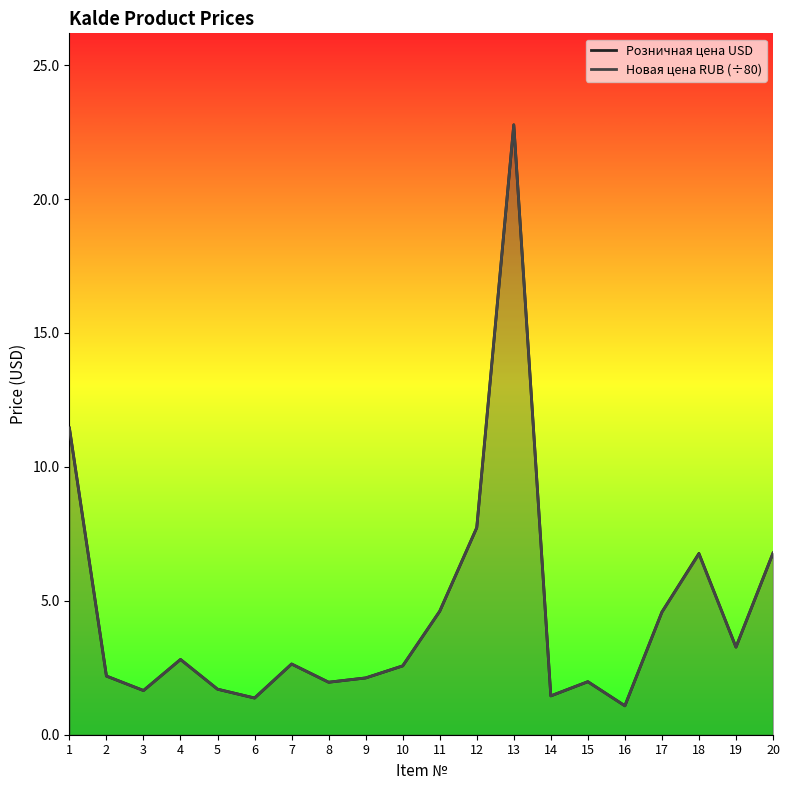

Where is the first local maximum for Новая цена RUB (÷80)?

4